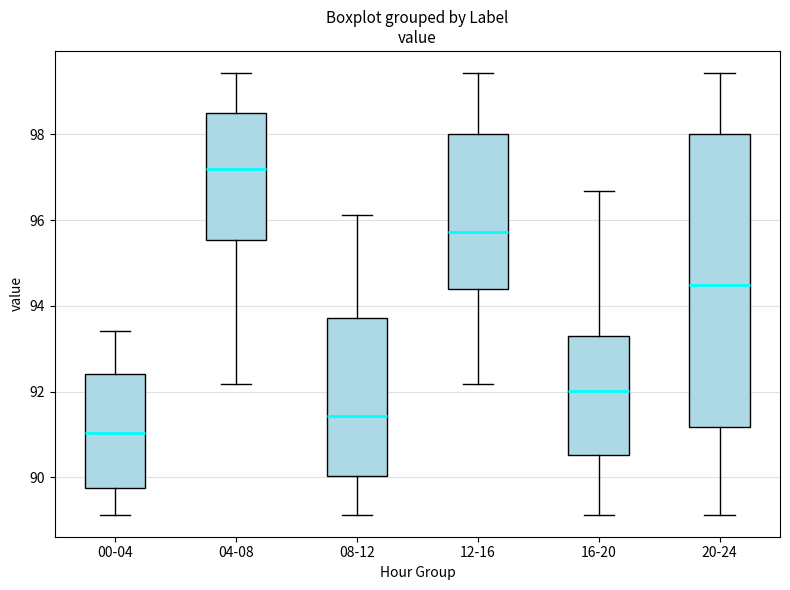

Reading left to right, read every box against the y-axis: the position of its median line, the range the box covers, and the ends of its whiskers. The values are not printed on the chart, so give them approximately, as read against the axis.

00-04: median 91.0, box 89.8 to 92.4, whiskers 89.2 to 93.4
04-08: median 97.2, box 95.6 to 98.6, whiskers 92.2 to 99.4
08-12: median 91.4, box 90.0 to 93.8, whiskers 89.2 to 96.2
12-16: median 95.8, box 94.4 to 98.0, whiskers 92.2 to 99.4
16-20: median 92.0, box 90.6 to 93.4, whiskers 89.2 to 96.6
20-24: median 94.4, box 91.2 to 98.0, whiskers 89.2 to 99.4